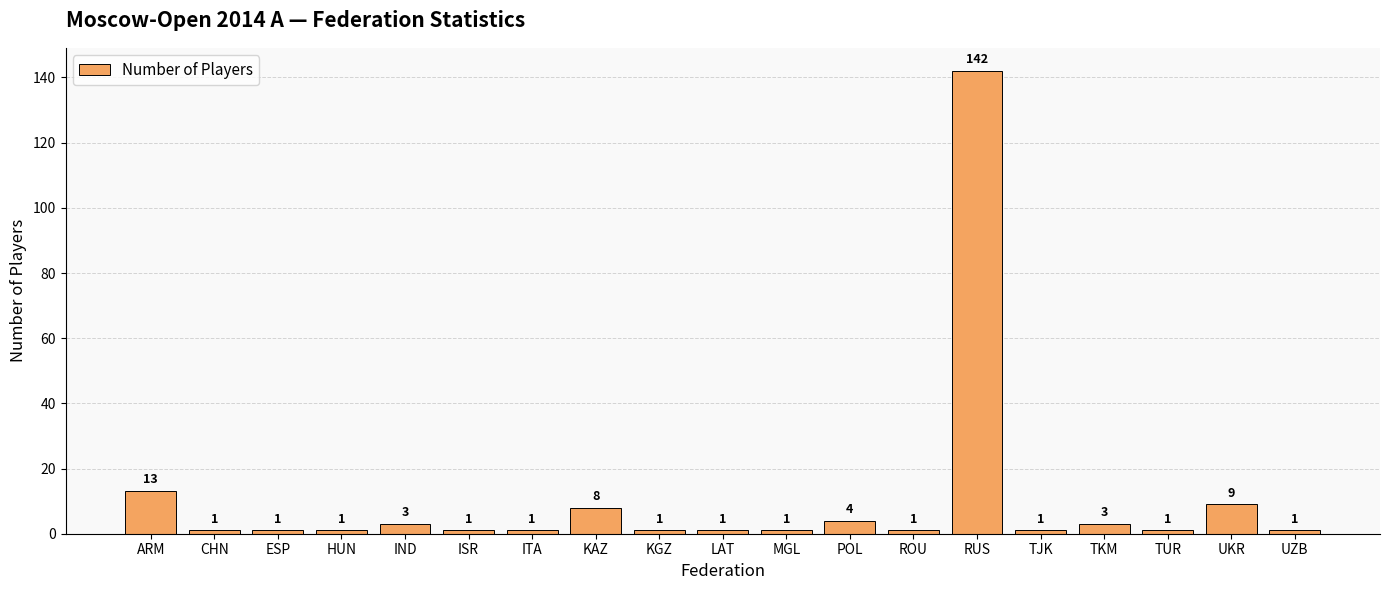

How many values exceed 1?

7